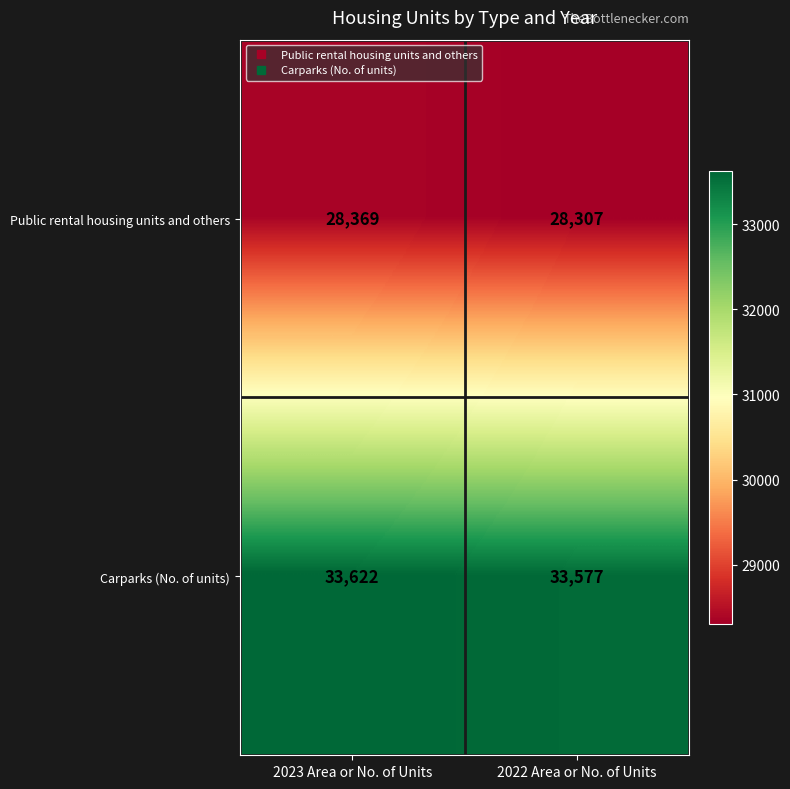

At which label is Carparks (No. of units) closest to 33599?

2022 Area or No. of Units